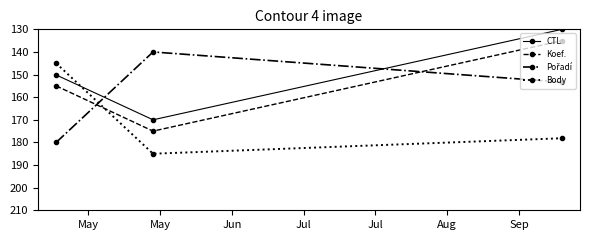

What is the difference between the second highest and minimum values in the CTL series?

20.2